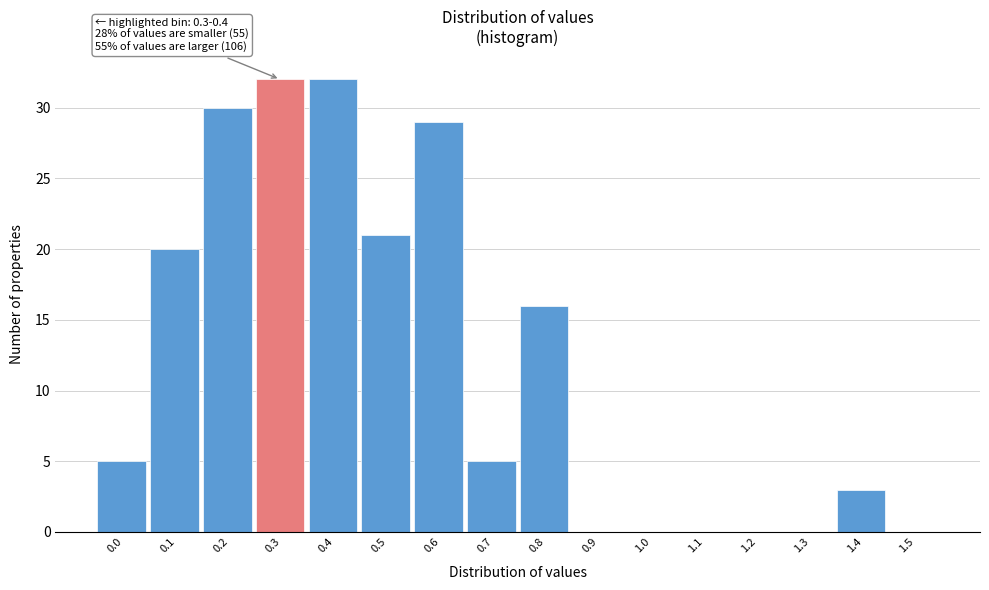

Reading right to left, what are all the values shown in this chart?

1.5=0	1.4=3	1.3=0	1.2=0	1.1=0	1.0=0	0.9=0	0.8=16	0.7=5	0.6=29	0.5=21	0.4=32	0.3=32	0.2=30	0.1=20	0.0=5